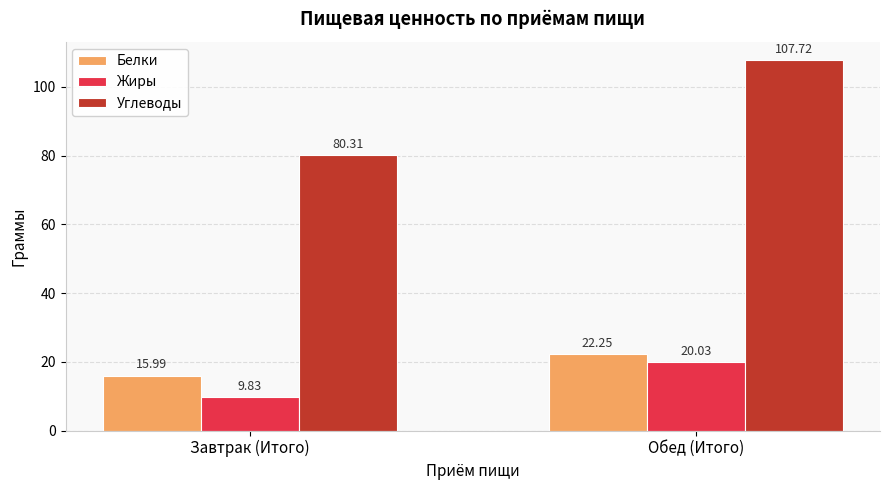

Which series changed the most between Завтрак (Итого) and Обед (Итого)?

Углеводы